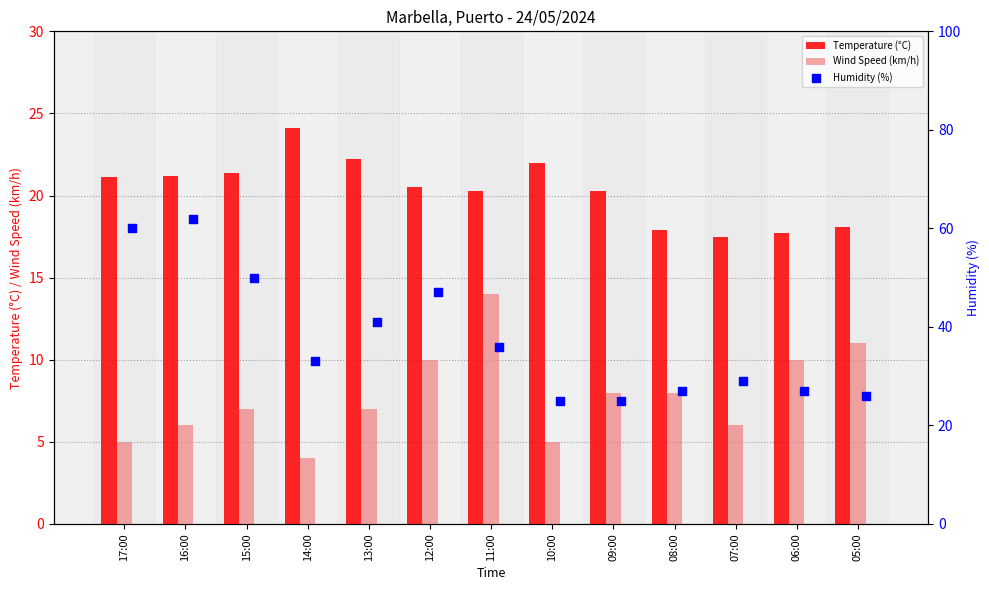

Which series has the largest Y range (max minus min)?

Humidity (%)